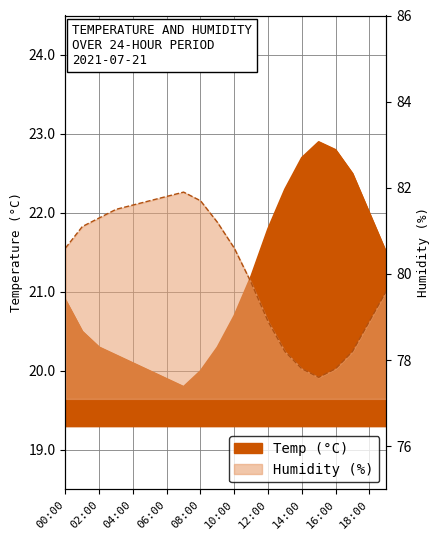

Reading left to right, what are all the values shown in this chart?

Temp: 00:00=20.9	01:00=20.5	02:00=20.3	03:00=20.2	04:00=20.1	05:00=20.0	06:00=19.9	07:00=19.8	08:00=20.0	09:00=20.3	10:00=20.7	11:00=21.2	12:00=21.8	13:00=22.3	14:00=22.7	15:00=22.9	16:00=22.8	17:00=22.5	18:00=22.0	19:00=21.5
Humidity: 00:00=80.6	01:00=81.1	02:00=81.3	03:00=81.5	04:00=81.6	05:00=81.7	06:00=81.8	07:00=81.9	08:00=81.7	09:00=81.2	10:00=80.6	11:00=79.8	12:00=78.9	13:00=78.2	14:00=77.8	15:00=77.6	16:00=77.8	17:00=78.2	18:00=78.9	19:00=79.6